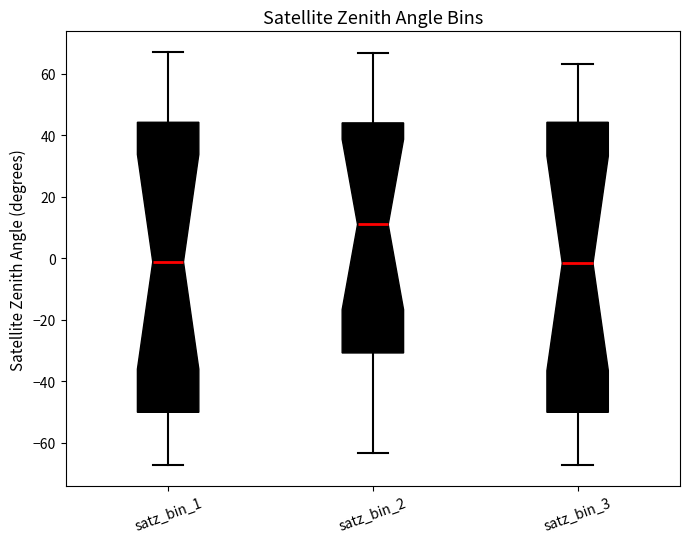

Reading left to right, transcribe this box plot: for each box, give where its median line is, the range the box spans, and where its two whiskers end, as read against the y-axis. The values are not printed on the chart, so give them approximately, as read against the axis.

satz_bin_1: median -2, box -50 to 44, whiskers -68 to 68
satz_bin_2: median 12, box -30 to 44, whiskers -64 to 66
satz_bin_3: median -2, box -50 to 44, whiskers -68 to 64